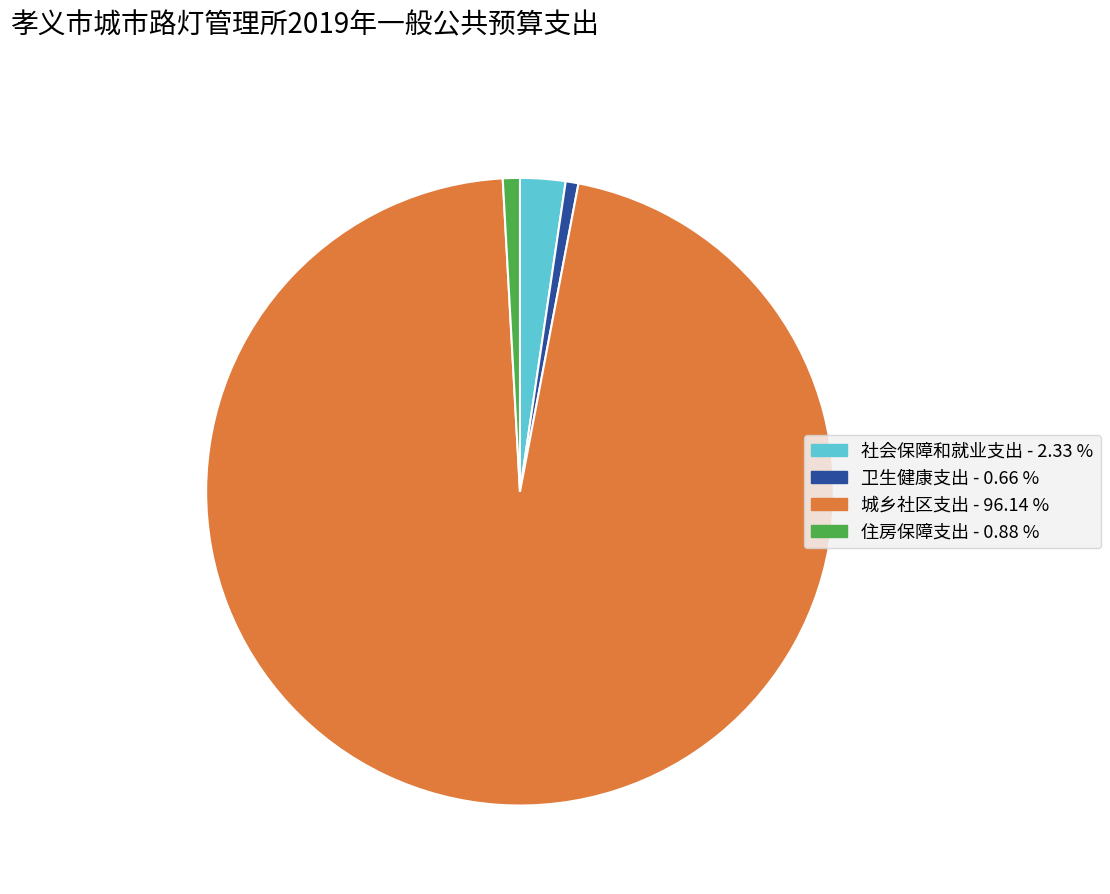

True or false: 社会保障和就业支出 accounts for 2% of the total.

True